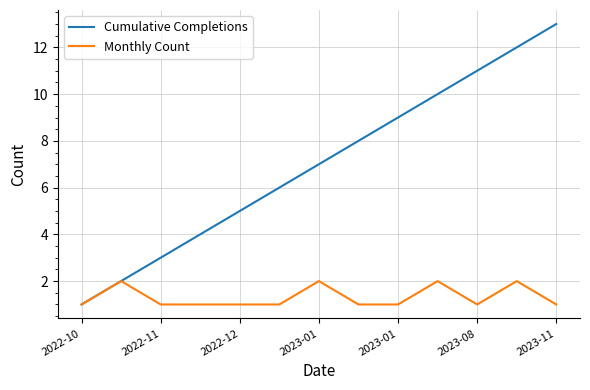

What is the maximum value shown in the chart?

13